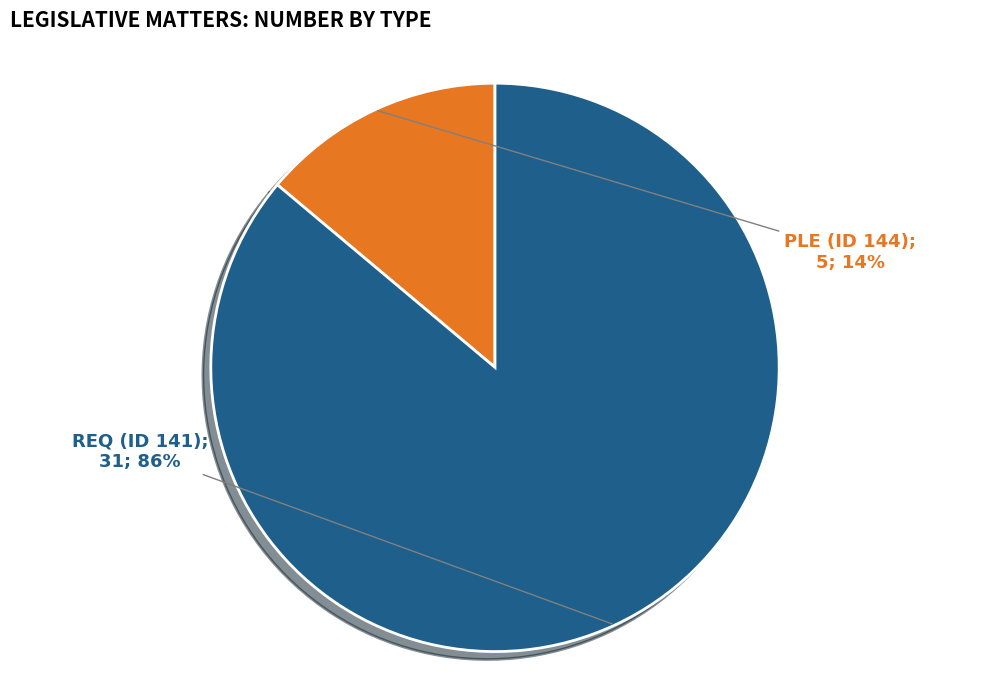

To the nearest percent, what is the difference between the largest and smallest slice percentages?

72%